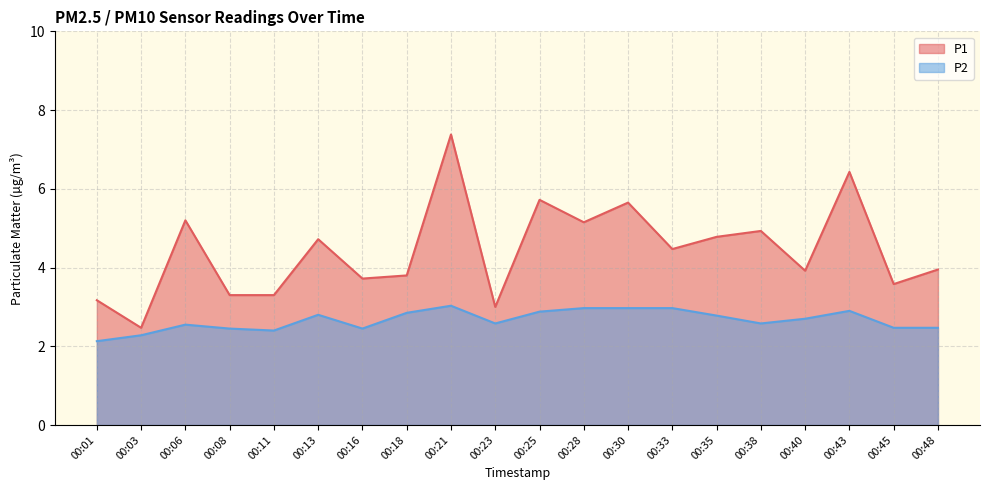

Which series changed the most between 00:11 and 00:48?

P1